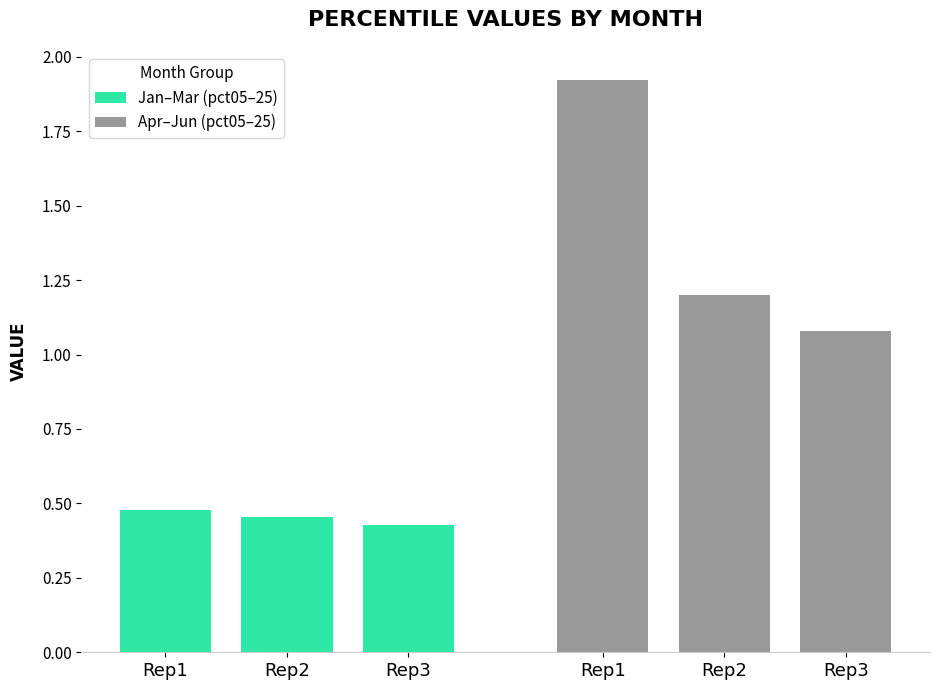

What value does the Apr–Jun (pct05–25) series have at Rep2?

1.2